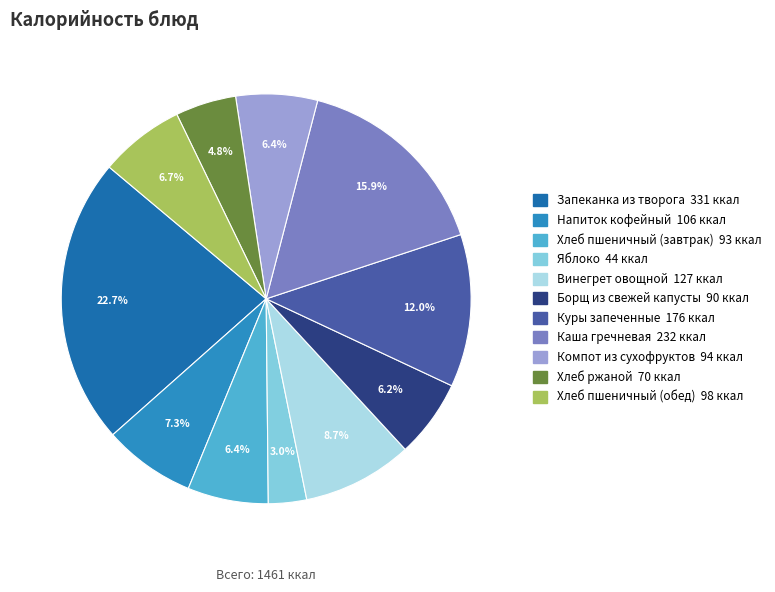

To the nearest percent, what is the average slice percentage?

9%